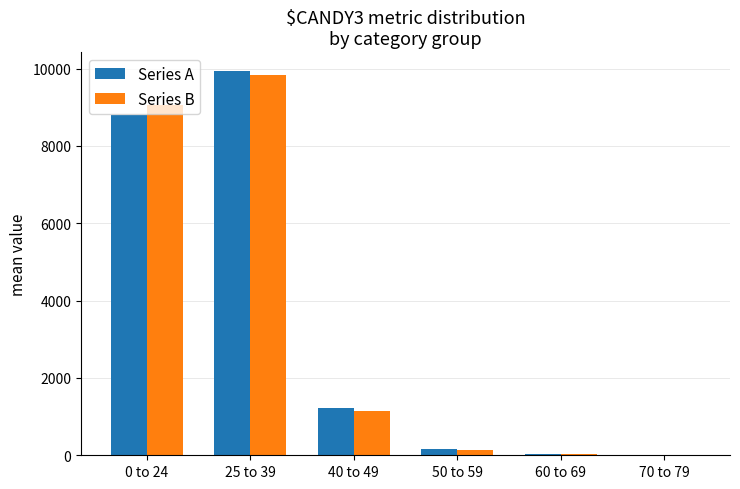

What are all the series names shown in the legend?

Series A, Series B